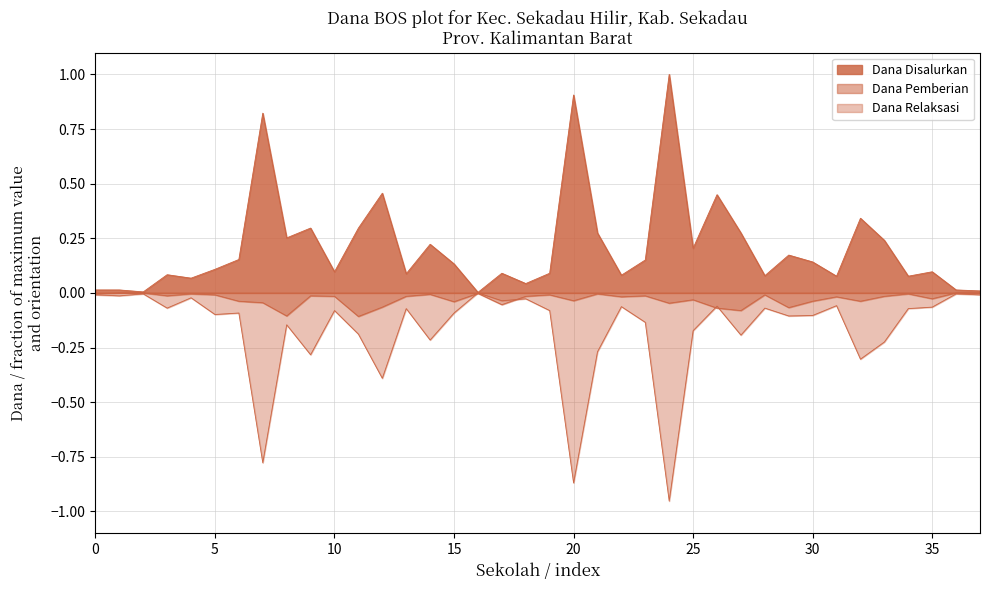

Where is Dana Pemberian nearest to the value 0?

PKBM PUSPO GUMILANG